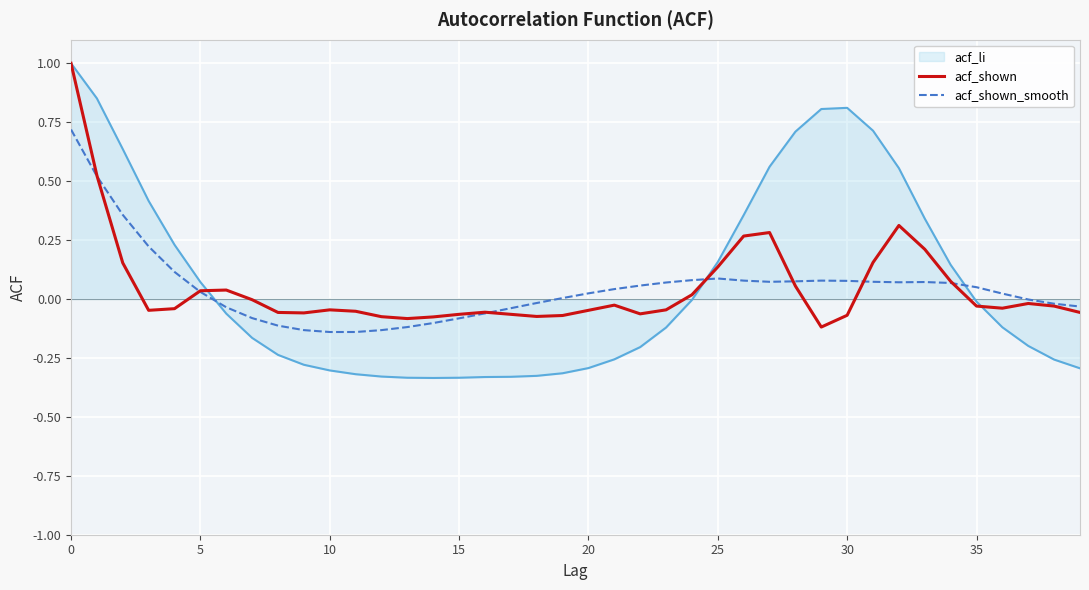

Which series has the largest range (max minus min)?

acf_li